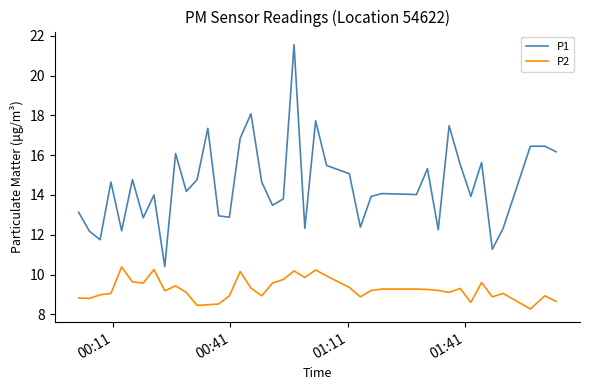

Which series has the widest spread of values?

P1